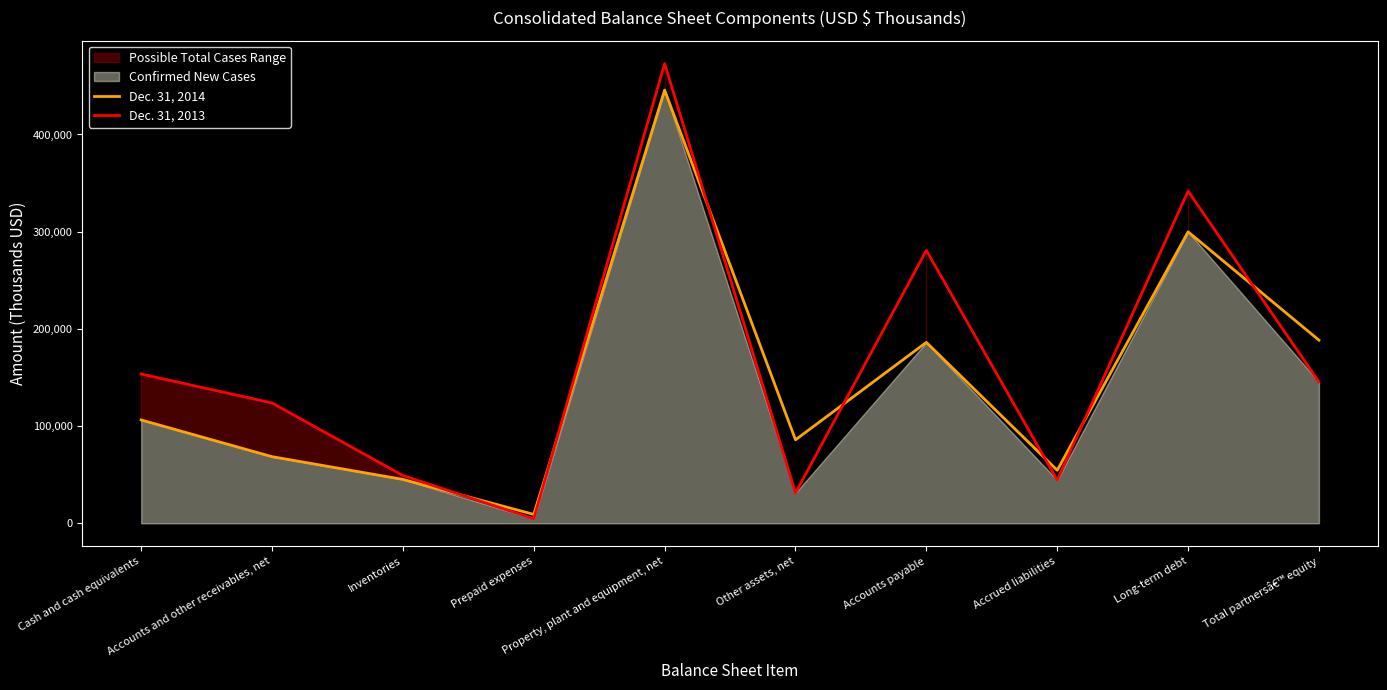

In Dec. 31, 2013, how many points are higher than both neighbors (excluding endpoints)?

3